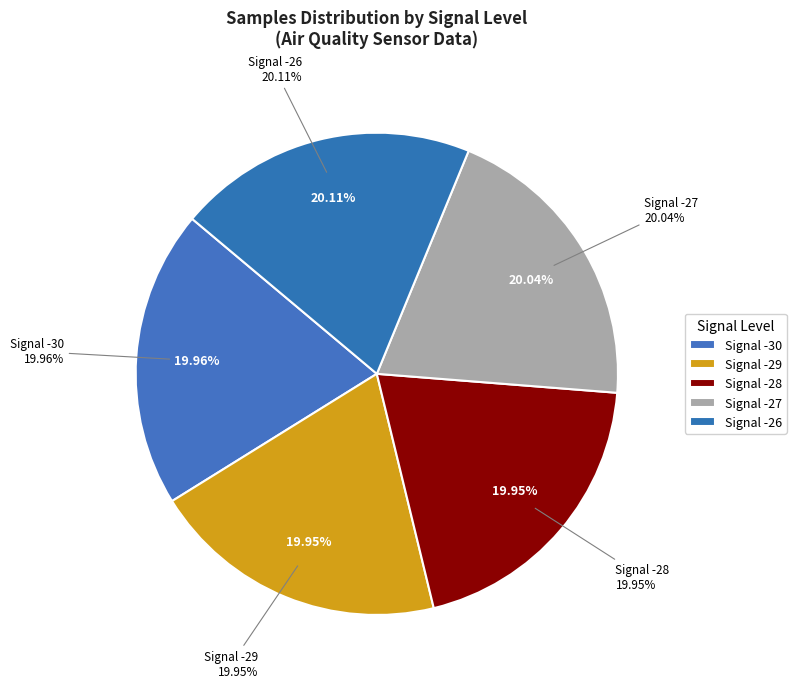

What is the change in value from -29 to -26?

+40874